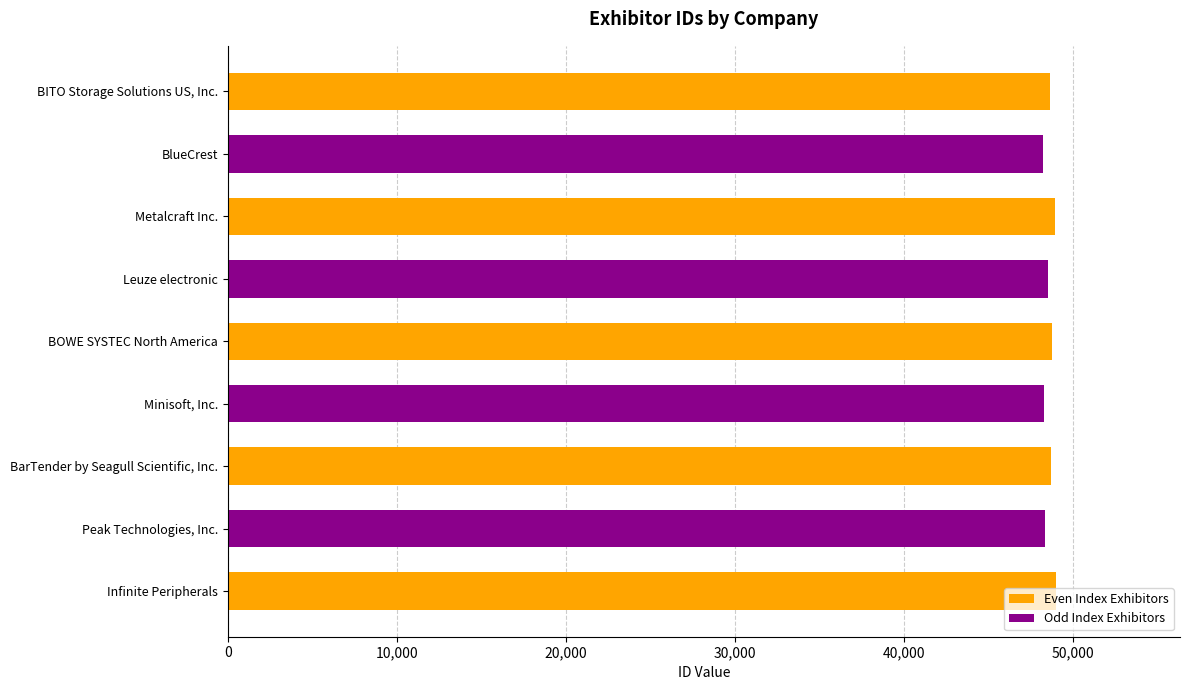

What is the minimum value shown in the chart?

48226